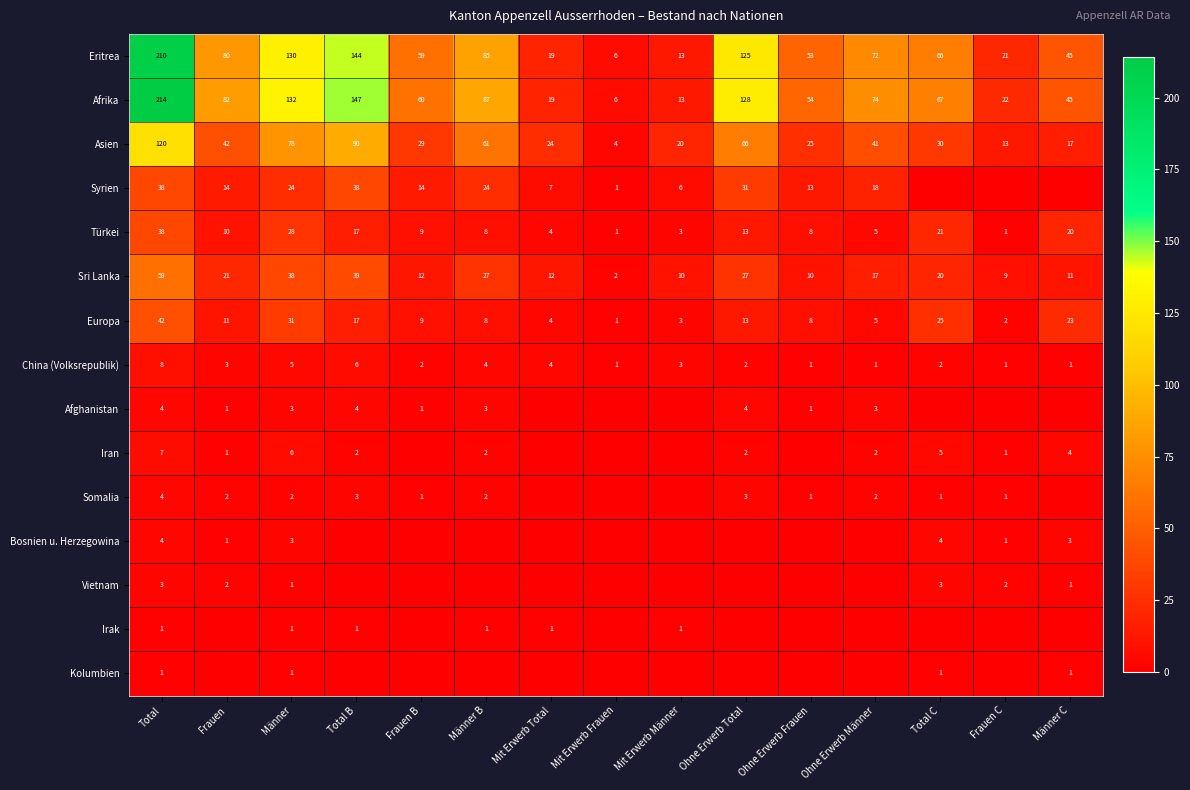

At which label does Asien first exceed 30?

Total